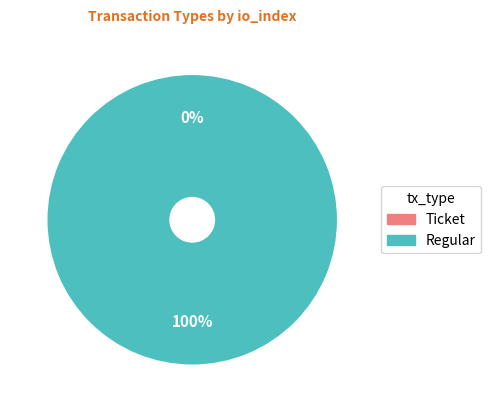

Is there a majority slice in this chart?

Yes